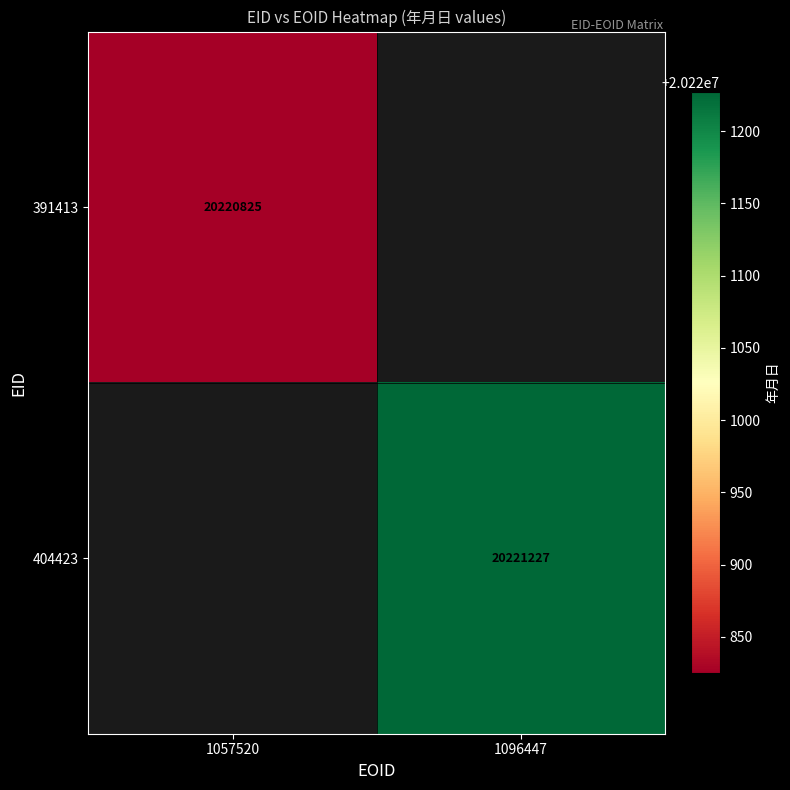

True or false: 404423 has a value of 4649088 at 1096447.

False